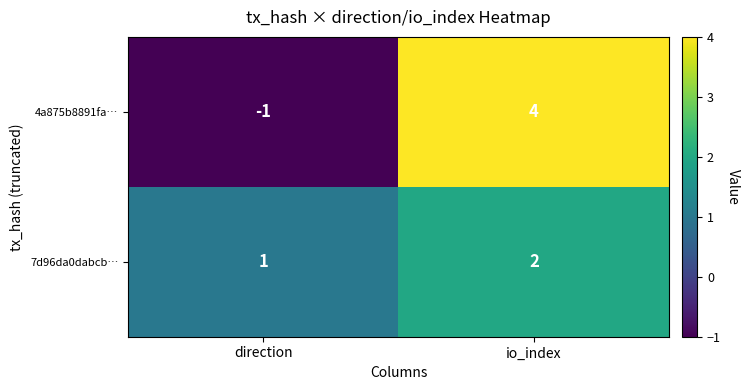

What is the sum of all 7d96da0dabcb… values?

3